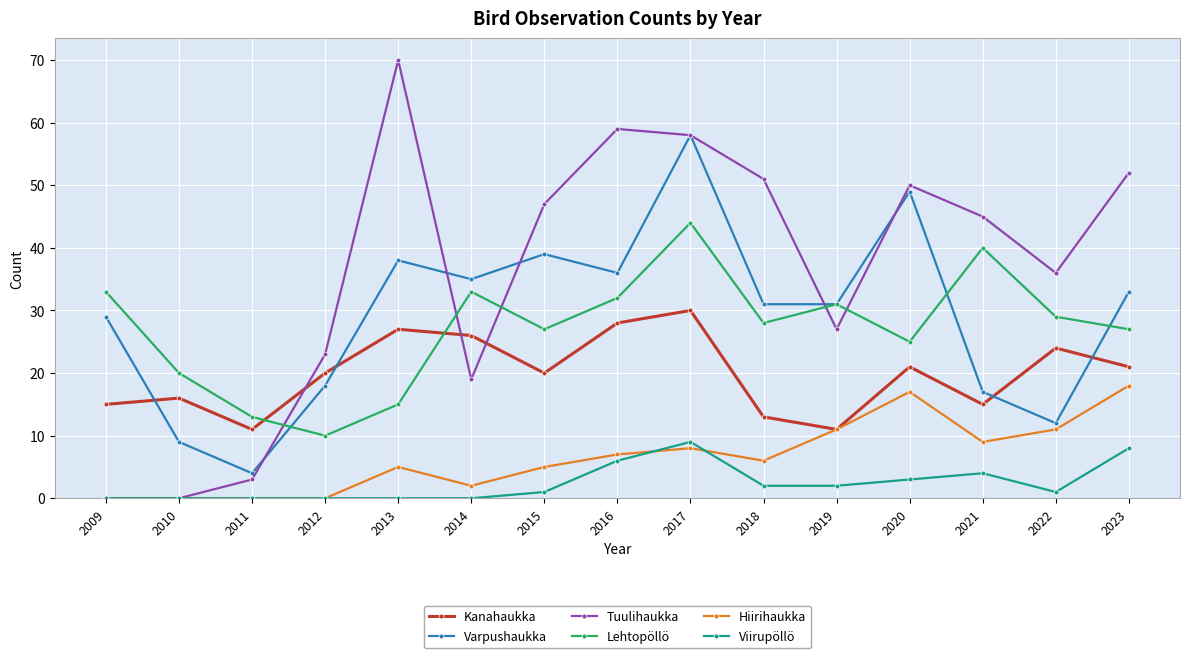

Reading right to left, transcribe all the data shown in this chart.

Kanahaukka: 21	24	15	21	11	13	30	28	20	26	27	20	11	16	15
Varpushaukka: 33	12	17	49	31	31	58	36	39	35	38	18	4	9	29
Tuulihaukka: 52	36	45	50	27	51	58	59	47	19	70	23	3	0	0
Lehtopöllö: 27	29	40	25	31	28	44	32	27	33	15	10	13	20	33
Hiirihaukka: 18	11	9	17	11	6	8	7	5	2	5	0	0	0	0
Viirupöllö: 8	1	4	3	2	2	9	6	1	0	0	0	0	0	0